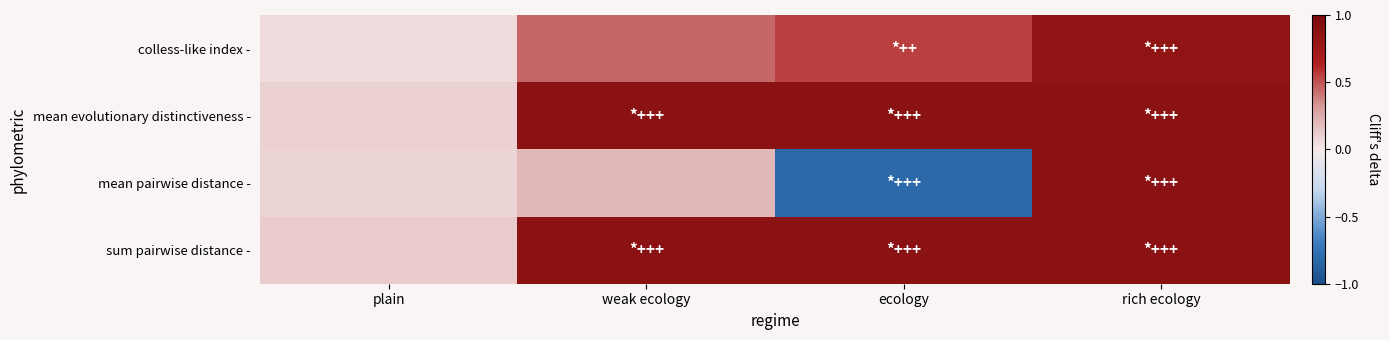

What is the greatest value displayed?

0.9